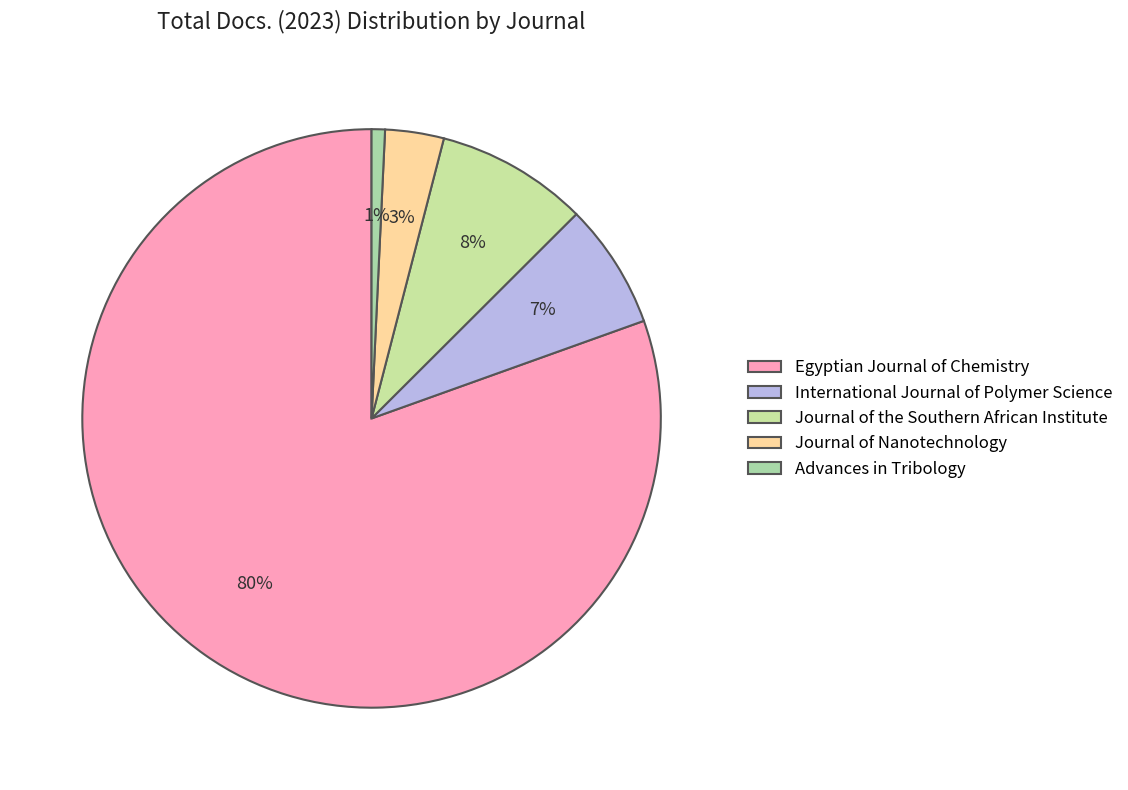

What is the change in value from Egyptian Journal of Chemistry to Journal of Nanotechnology?

-518